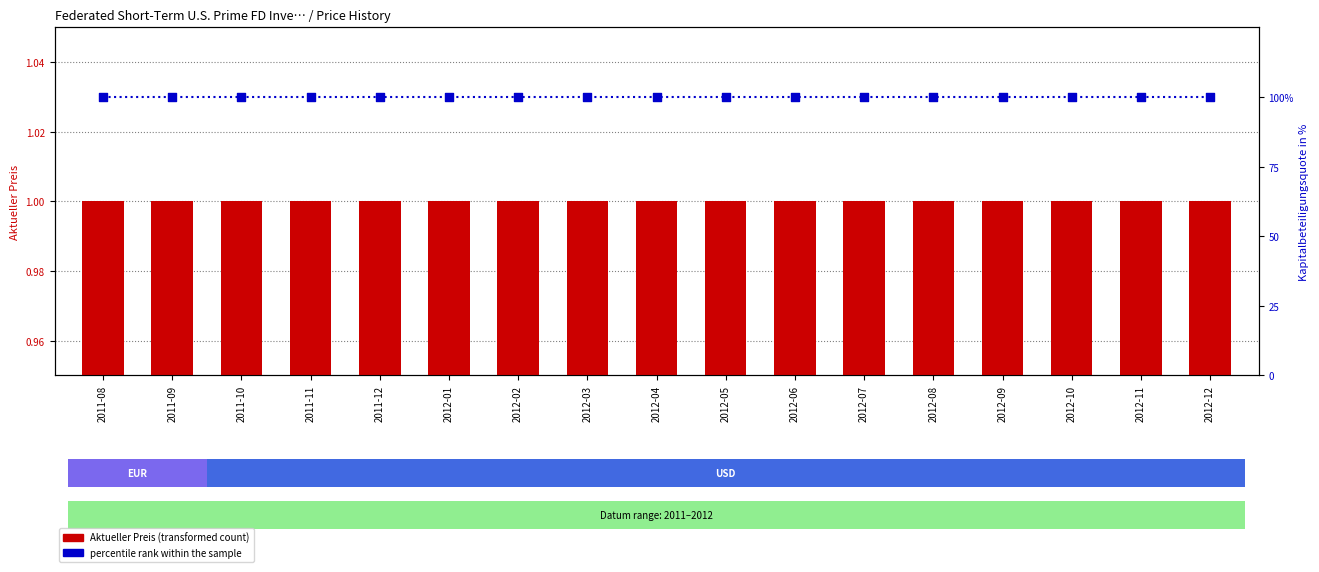

Which series has the largest total across all categories?

percentile rank within the sample